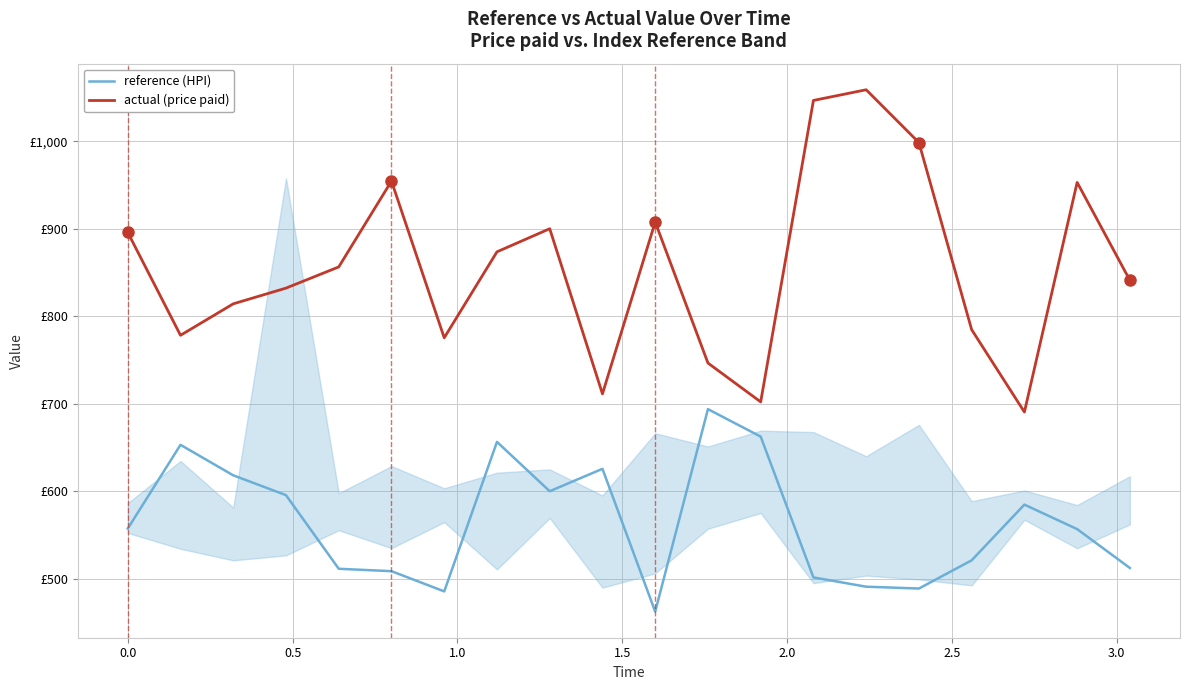

What are all the series names shown in the legend?

reference (HPI), actual (price paid)